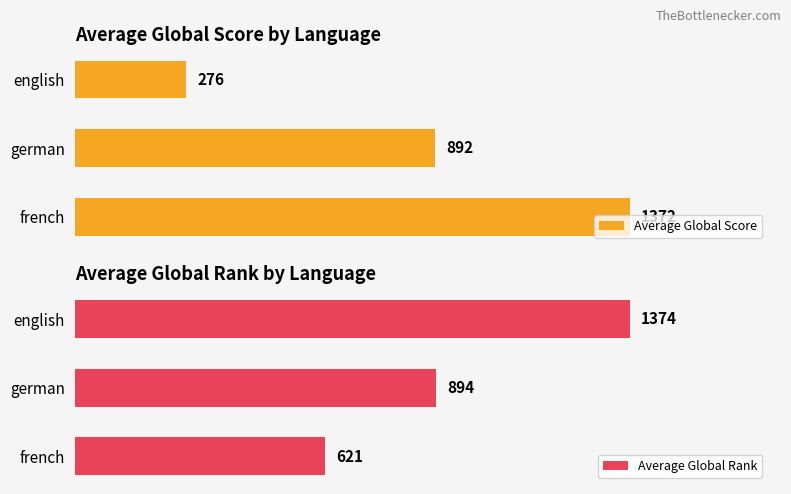

At which label is Average Global Rank closest to 997?

german